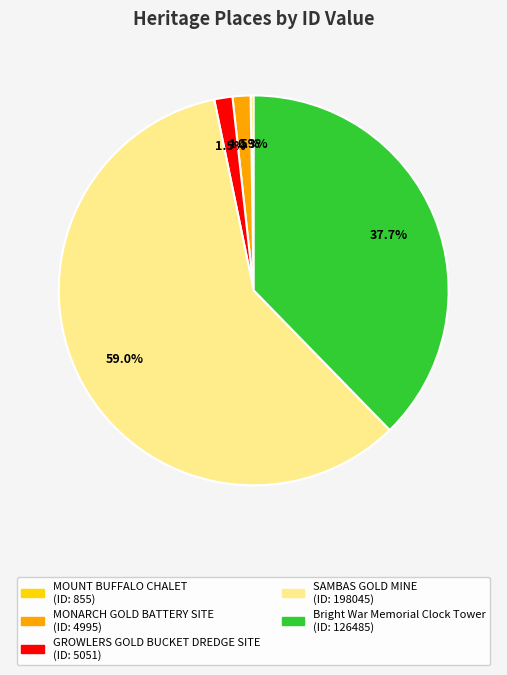

Which category accounts for the majority?

SAMBAS GOLD MINE